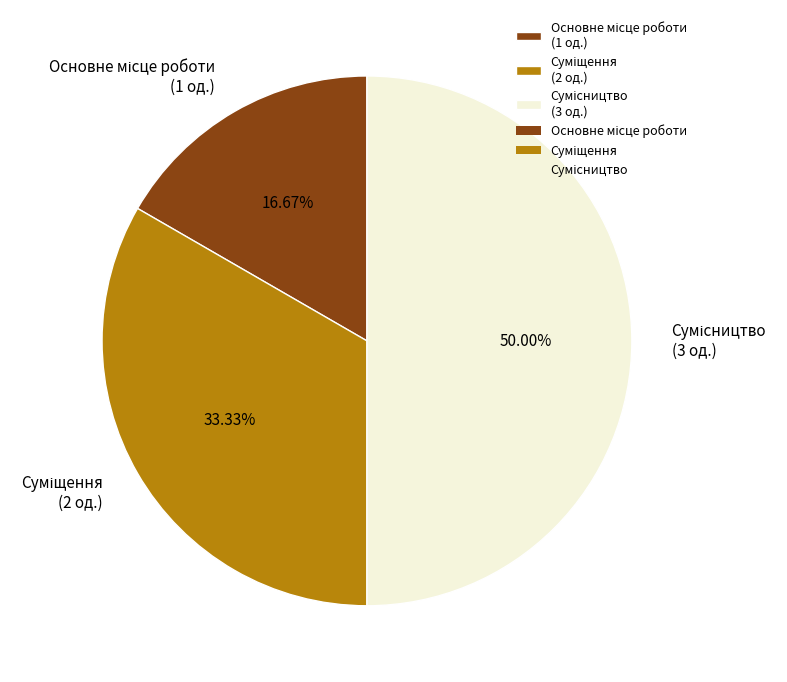

Combined, do Сумісництво and Суміщення account for over 50%?

Yes